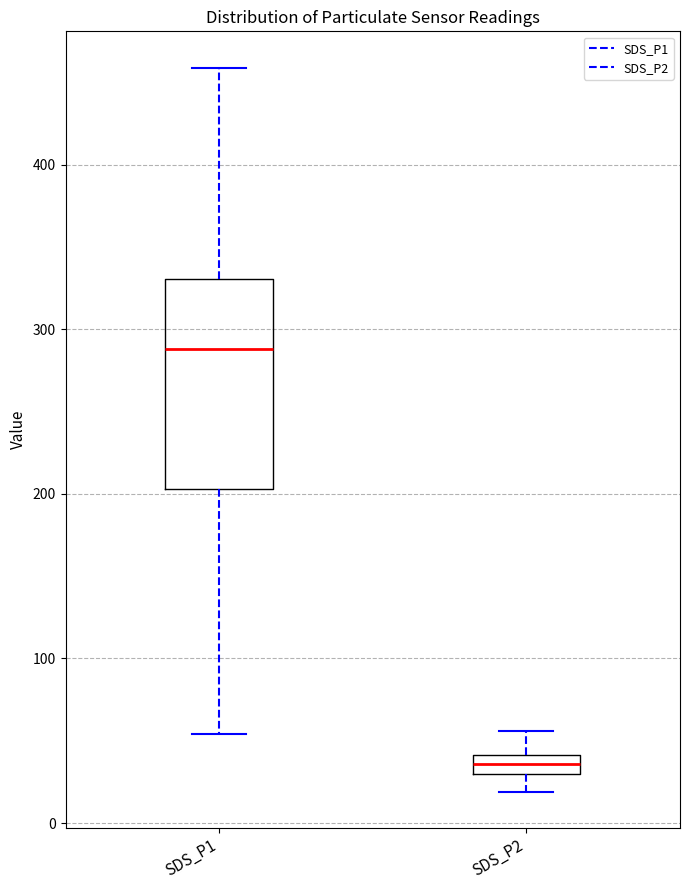

Which box's median line is the lowest?

SDS_P2